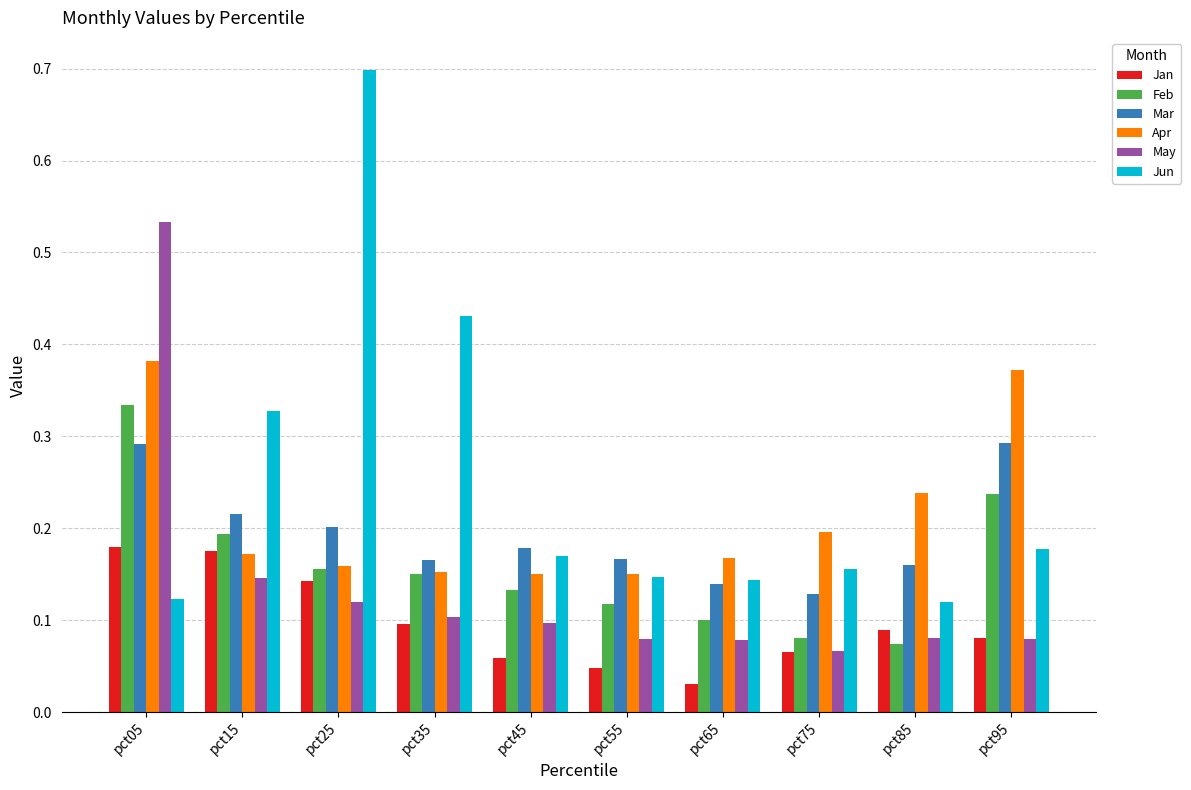

Rank the series by their maximum value, from lowest to highest.

Jan, Mar, Feb, Apr, May, Jun